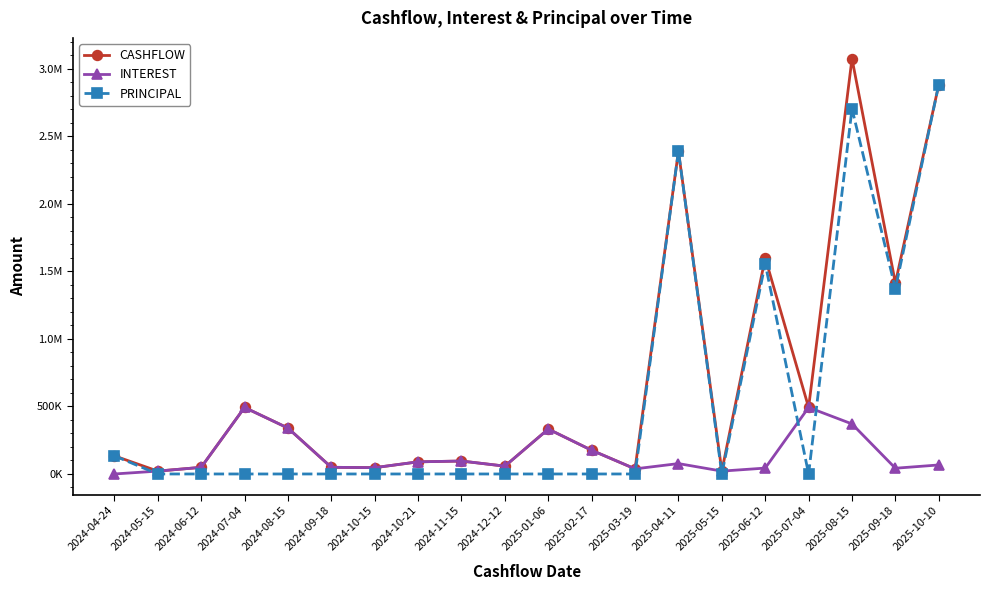

What are all the series names shown in the legend?

CASHFLOW, INTEREST, PRINCIPAL